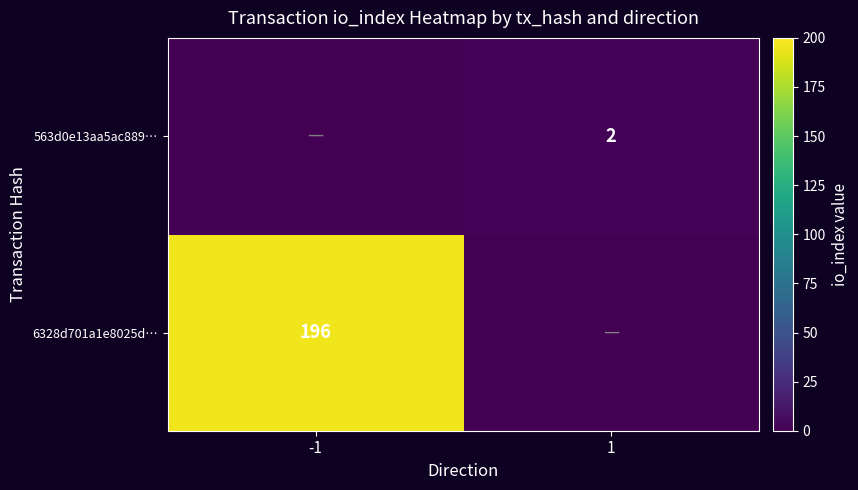

True or false: 563d0e13aa5ac889… has a value of 0 at 1.

False